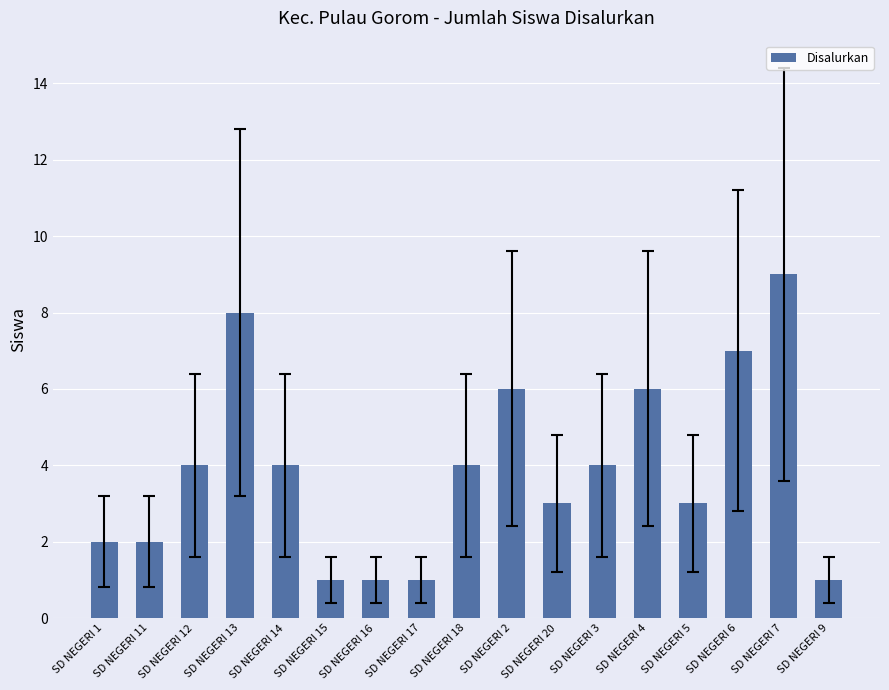

True or false: the data shows 4 at SD NEGERI 3.

True